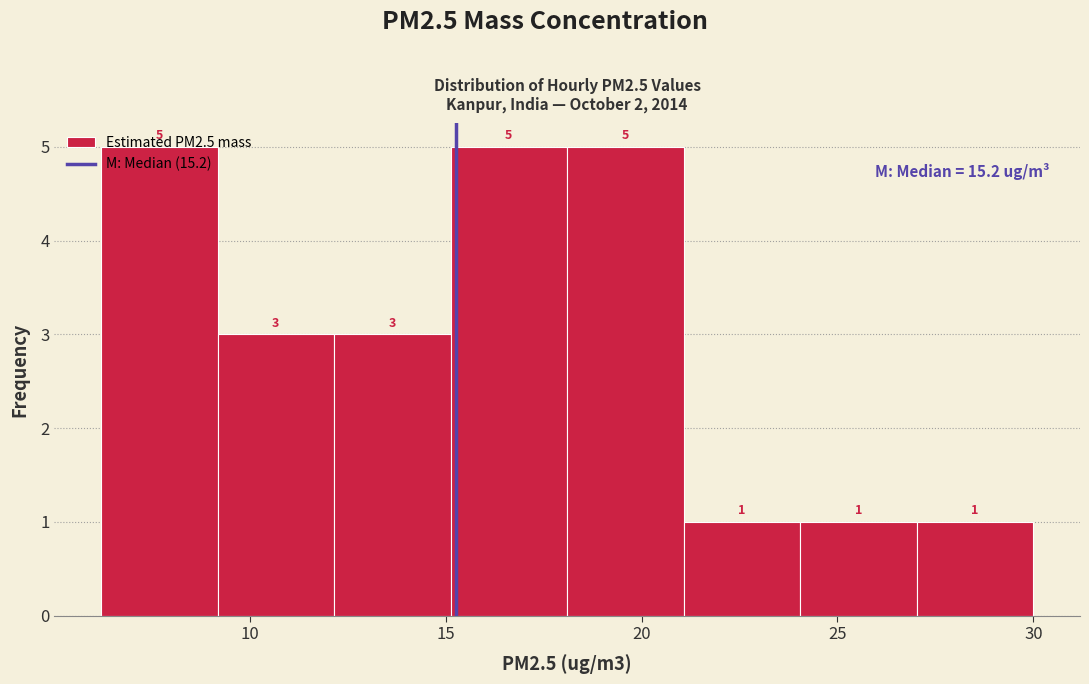

Reading left to right, transcribe this chart: for each bar, give the range it covers on the x-axis and its height. The bar edges are not printed on the chart, so give them approximately, as read against the axis.

6 to 9: 5
9 to 12: 3
12 to 15: 3
15 to 18: 5
18 to 21: 5
21 to 24: 1
24 to 27: 1
27 to 30: 1